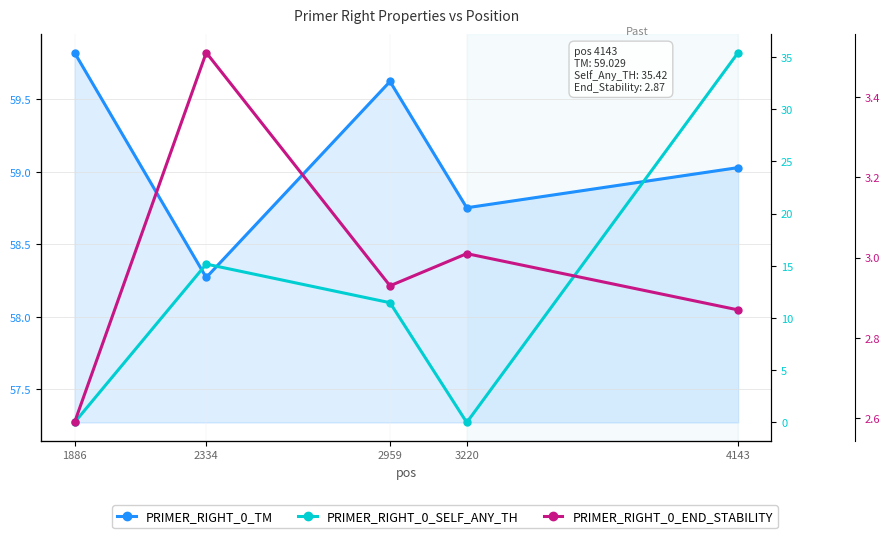

What is the average value of the PRIMER_RIGHT_0_TM series?

59.1